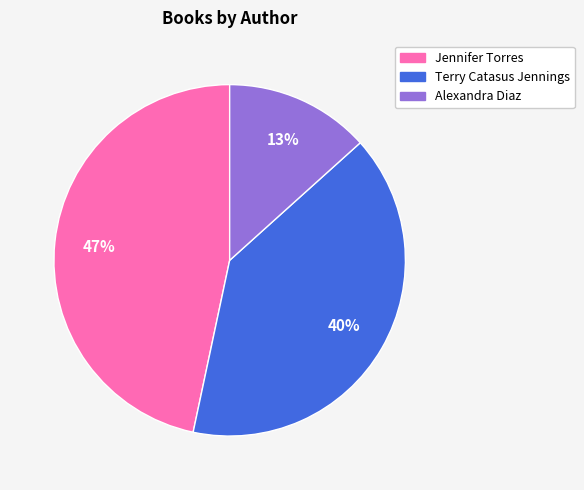

Is there a majority slice in this chart?

No